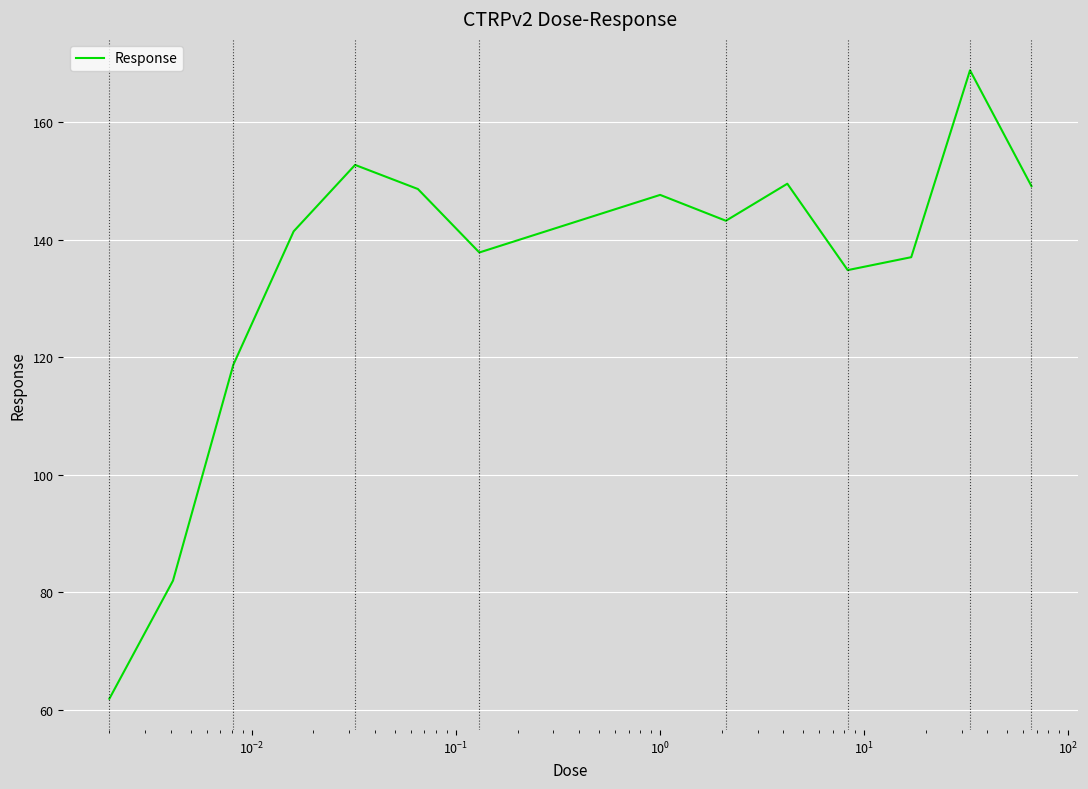

How many interior local peaks (higher than both neighbors) does the data have?

4